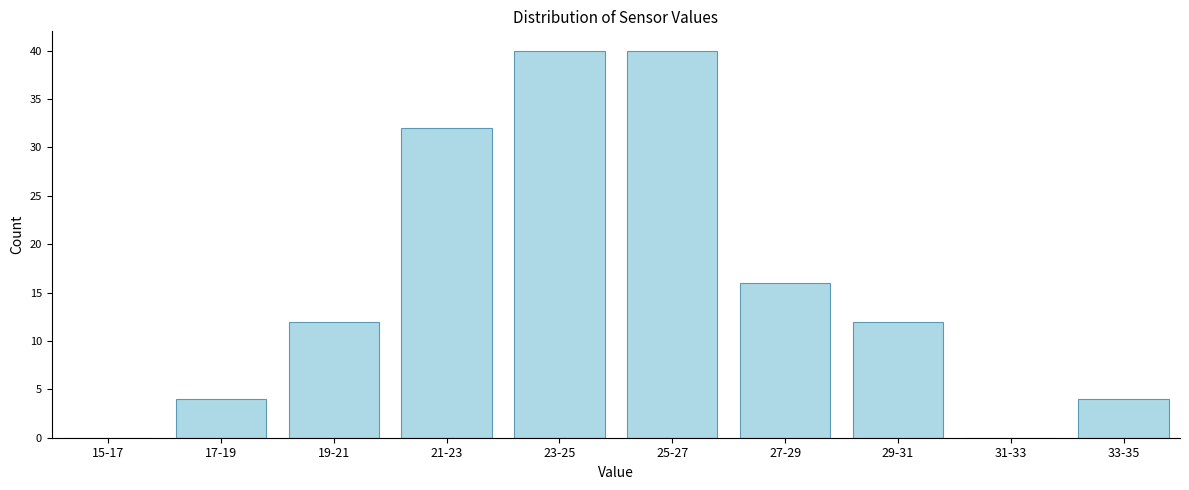

Reading left to right, extract all data points from this chart.

15-17=0	17-19=4	19-21=12	21-23=32	23-25=40	25-27=40	27-29=16	29-31=12	31-33=0	33-35=4